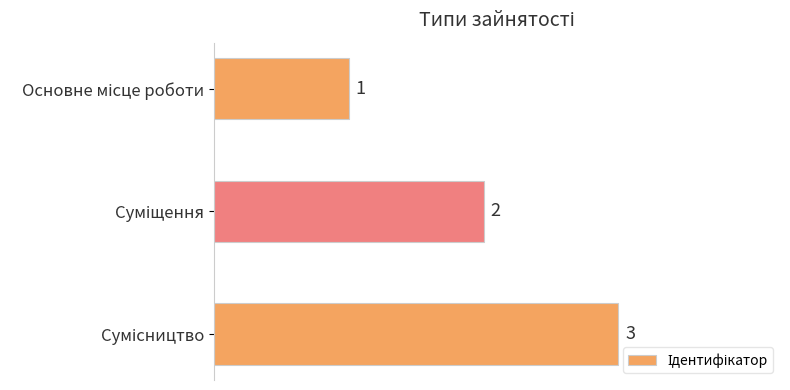

What is the greatest value displayed?

3